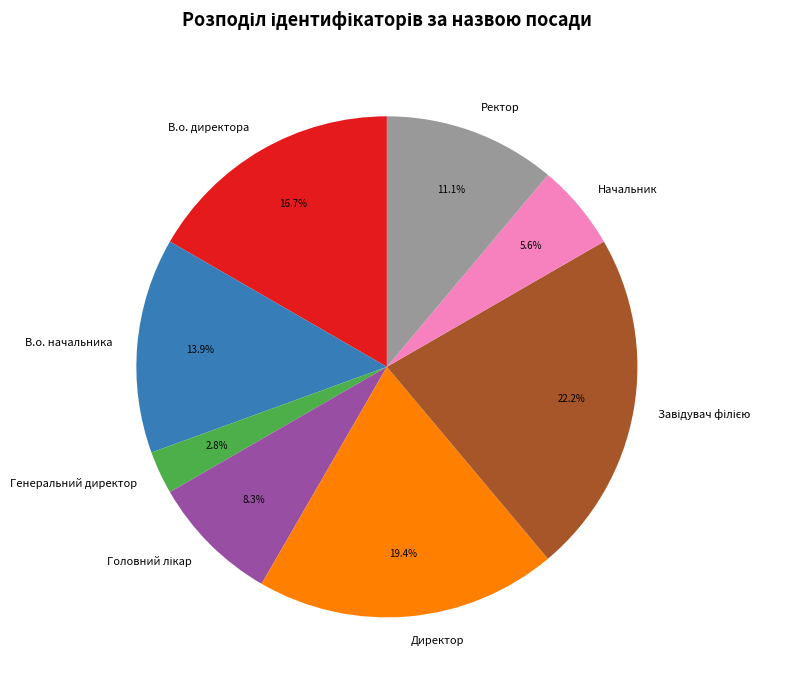

Is the sum of В.о. директора and Начальник greater than half?

No